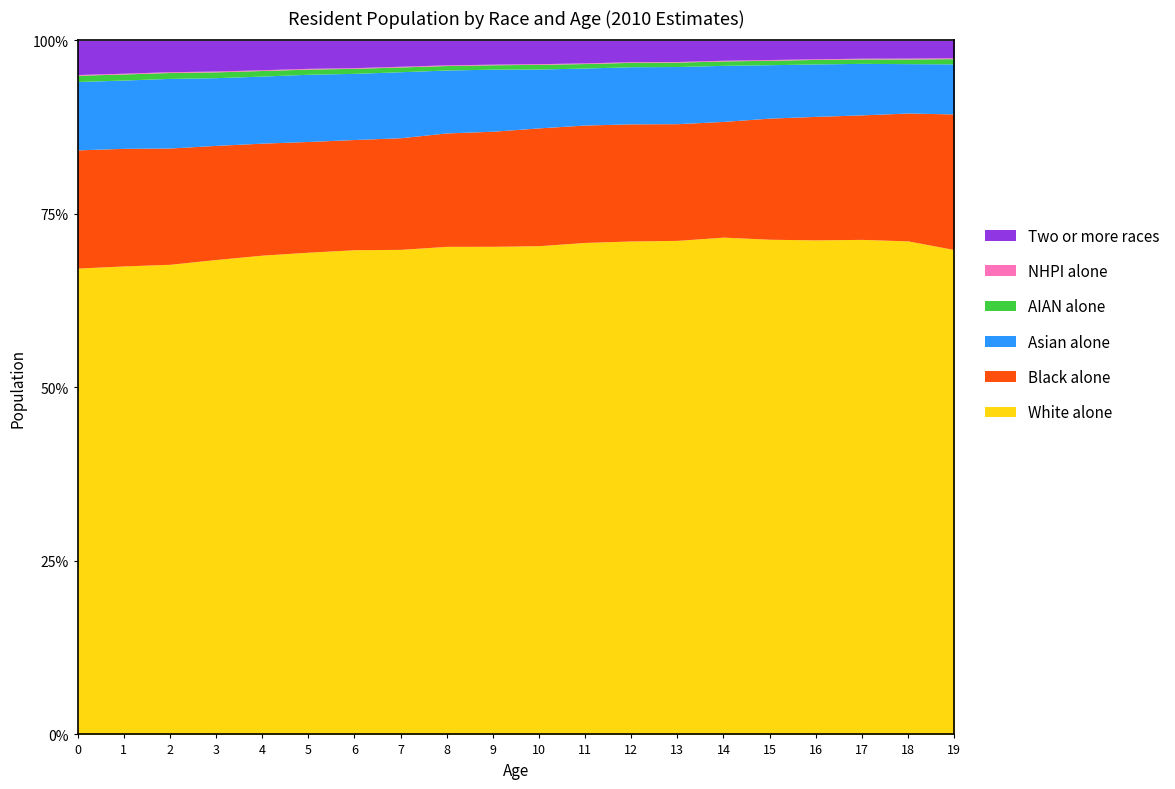

What is the highest value of the White alone series?

71.6